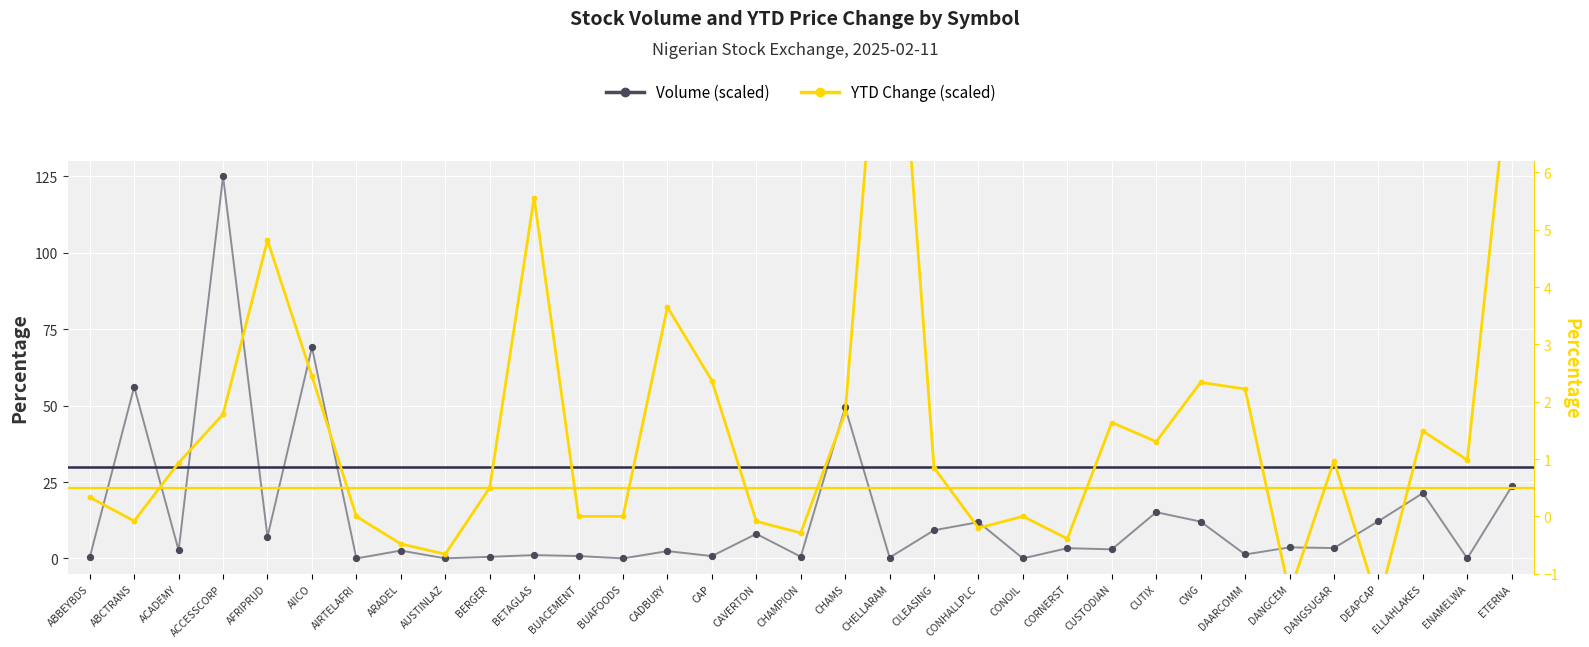

Which series reaches the minimum Y coordinate?

YTD Change (scaled)